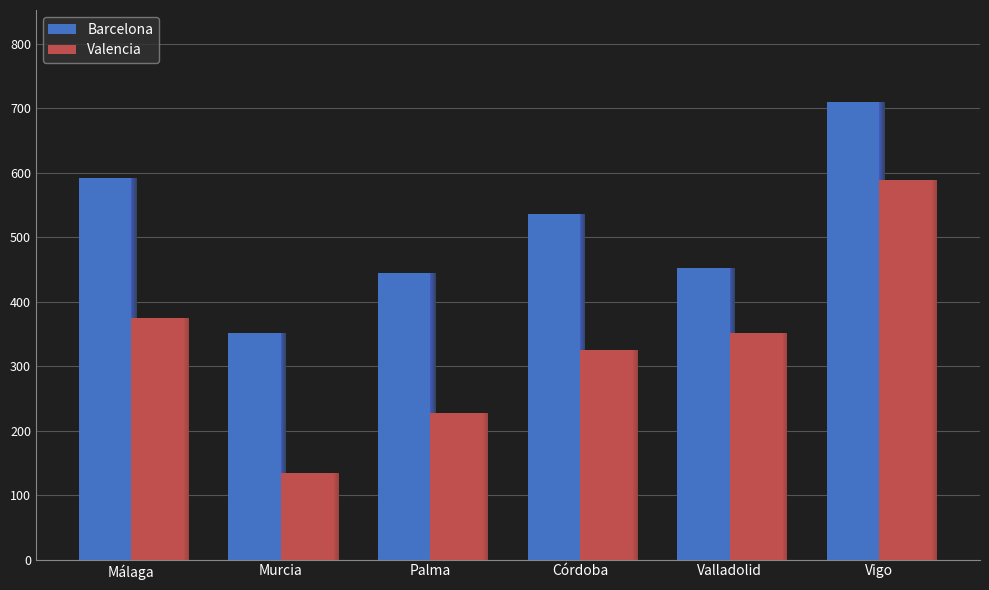

What is the minimum value shown in the chart?

135